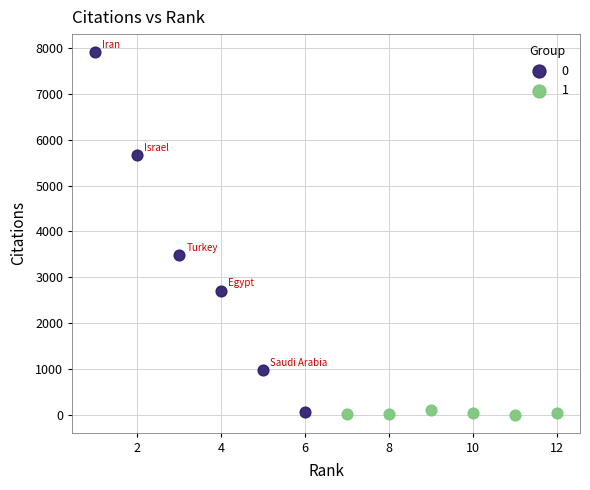

What are all the series names shown in the legend?

0, 1